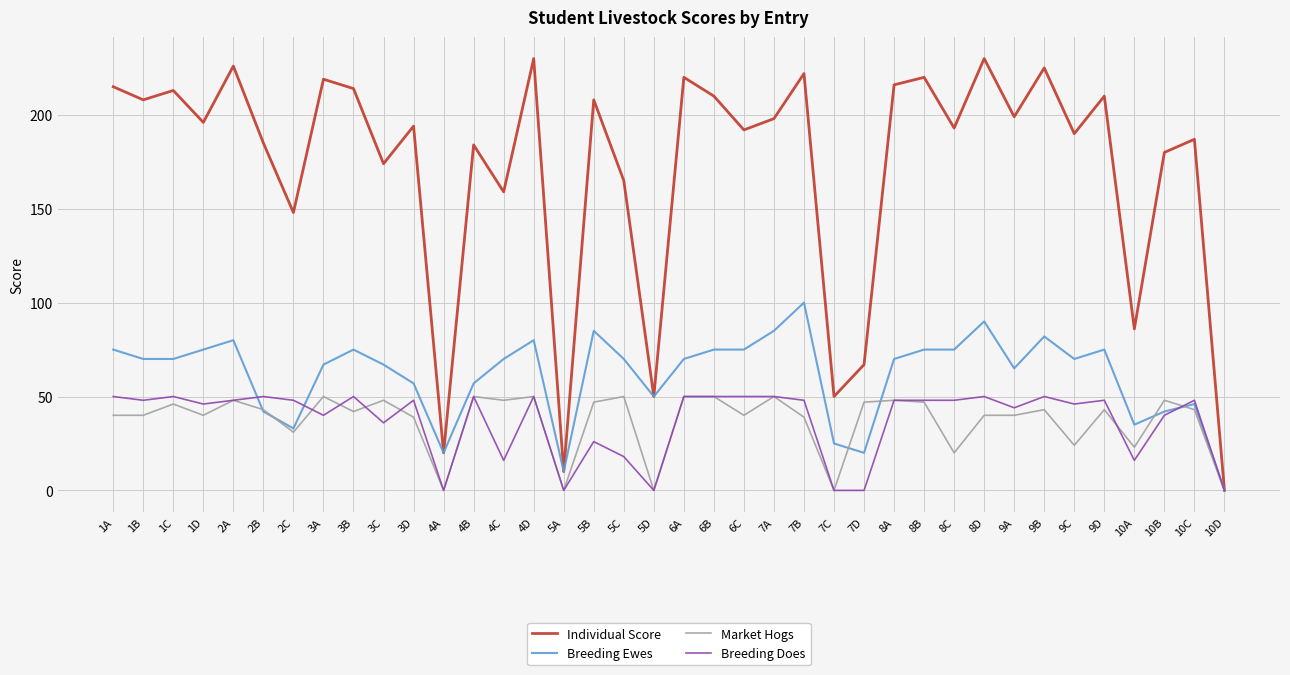

What is the difference between the Breeding Does values at 1B and 9C?

2